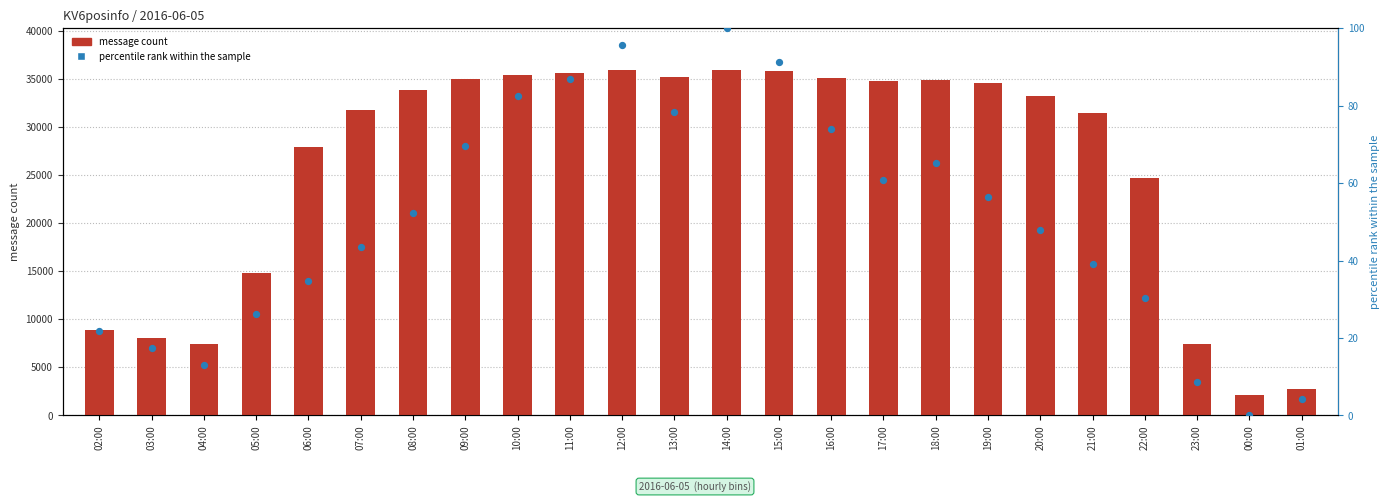

Which series contains the lowest Y value?

percentile rank within the sample